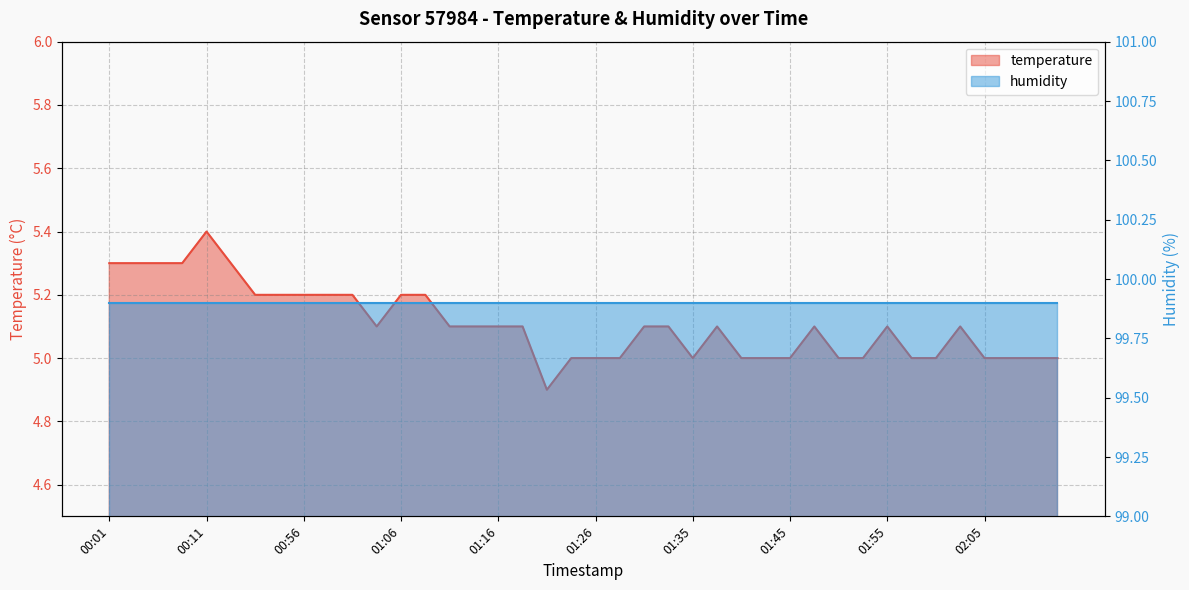

Reading left to right, list all the values displayed in this chart.

00:01=5.3	00:03=5.3	00:06=5.3	00:08=5.3	00:11=5.4	00:13=5.3	00:51=5.2	00:54=5.2	00:56=5.2	00:59=5.2	01:01=5.2	01:04=5.1	01:06=5.2	01:09=5.2	01:11=5.1	01:13=5.1	01:16=5.1	01:18=5.1	01:21=4.9	01:23=5.0	01:26=5.0	01:28=5.0	01:31=5.1	01:33=5.1	01:35=5.0	01:38=5.1	01:40=5.0	01:43=5.0	01:45=5.0	01:48=5.1	01:50=5.0	01:53=5.0	01:55=5.1	01:58=5.0	02:00=5.0	02:03=5.1	02:05=5.0	02:08=5.0	02:10=5.0	02:12=5.0